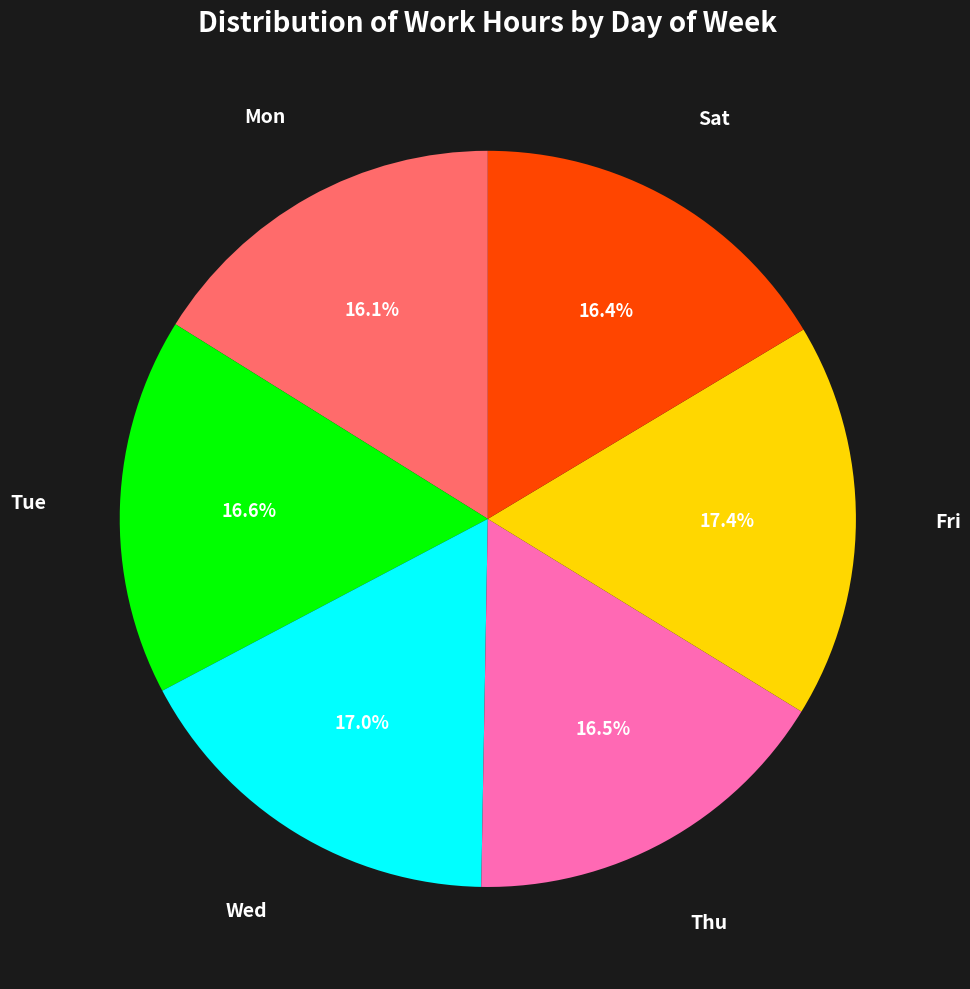

Is Wed the majority of the pie?

No